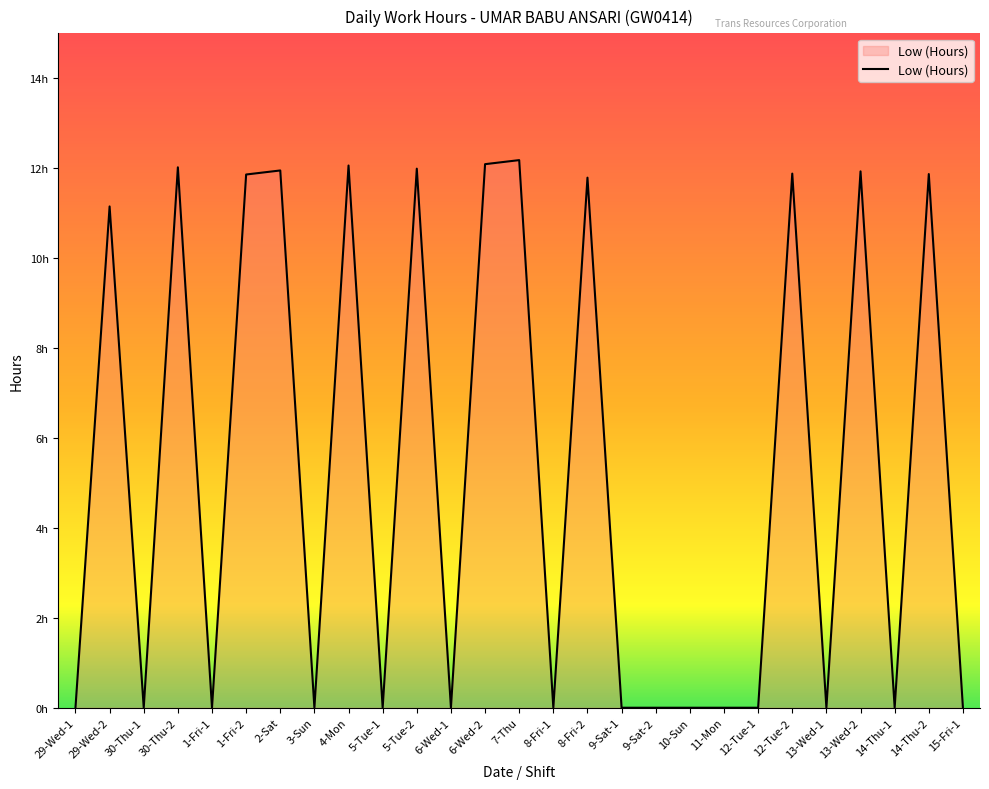

Reading right to left, list all the values displayed in this chart.

15-Fri-1=0.0	14-Thu-2=11.9	14-Thu-1=0.0	13-Wed-2=11.9	13-Wed-1=0.0	12-Tue-2=11.9	12-Tue-1=0.0	11-Mon=0.0	10-Sun=0.0	9-Sat-2=0.0	9-Sat-1=0.0	8-Fri-2=11.8	8-Fri-1=0.0	7-Thu=12.2	6-Wed-2=12.1	6-Wed-1=0.0	5-Tue-2=12.0	5-Tue-1=0.0	4-Mon=12.1	3-Sun=0.0	2-Sat=11.9	1-Fri-2=11.9	1-Fri-1=0.0	30-Thu-2=12.0	30-Thu-1=0.0	29-Wed-2=11.2	29-Wed-1=0.0